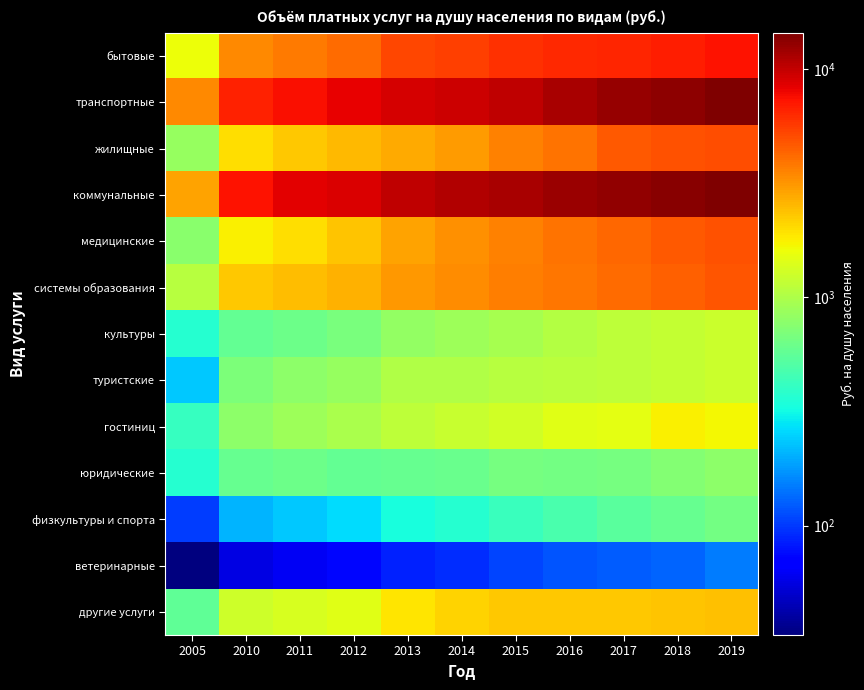

Rank the series by their maximum value, from highest to lowest.

коммунальные, транспортные, бытовые, жилищные, медицинские, системы образования, другие услуги, гостиниц, культуры, туристские, юридические, физкультуры и спорта, ветеринарные